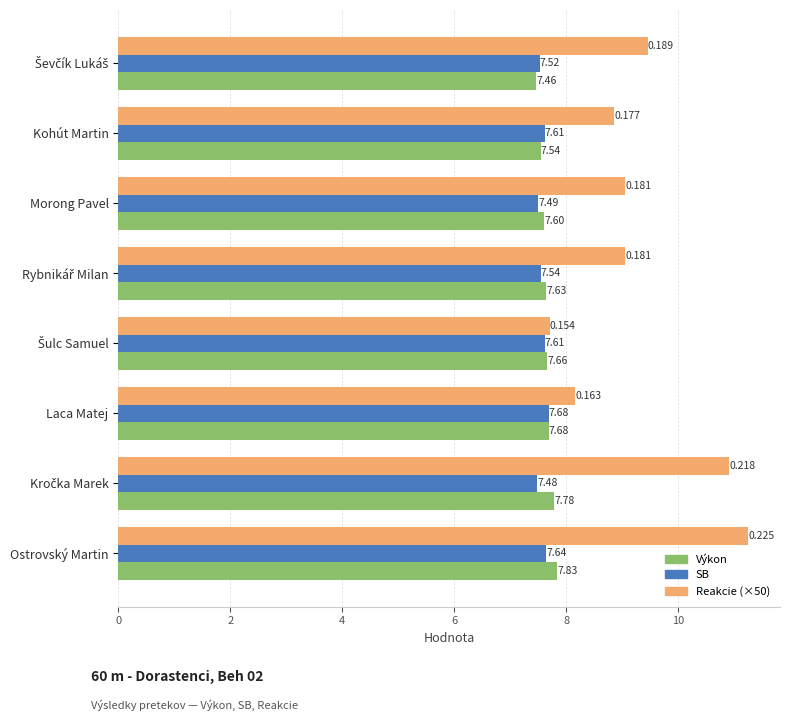

At which category is the sum across all series the highest?

Ostrovský Martin